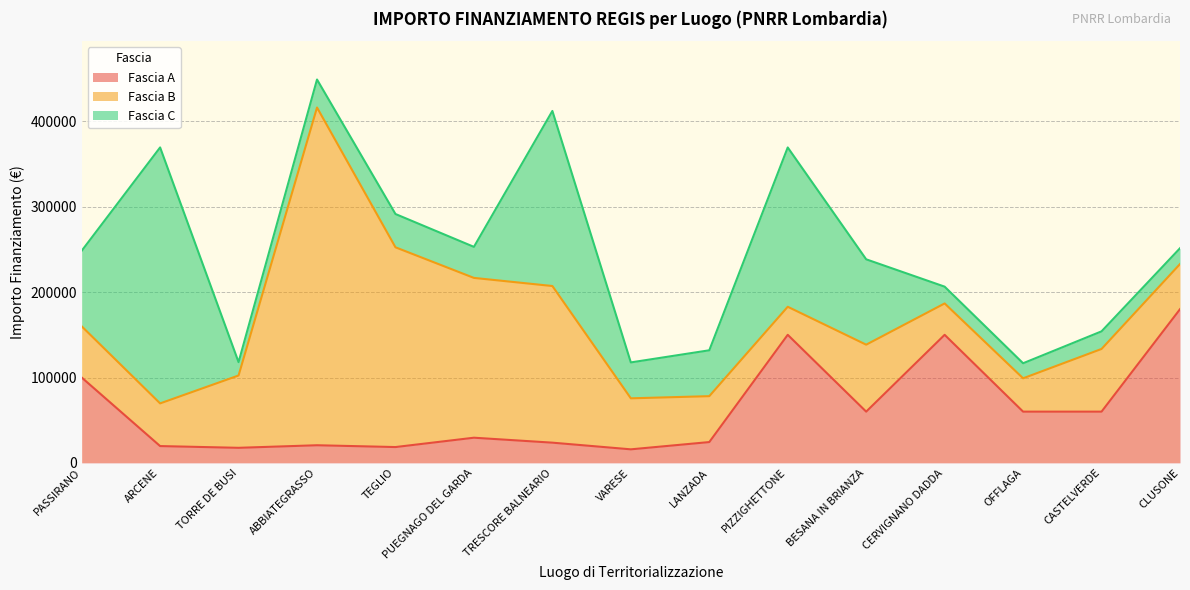

What is the lowest value of the Fascia C series?

15630.6